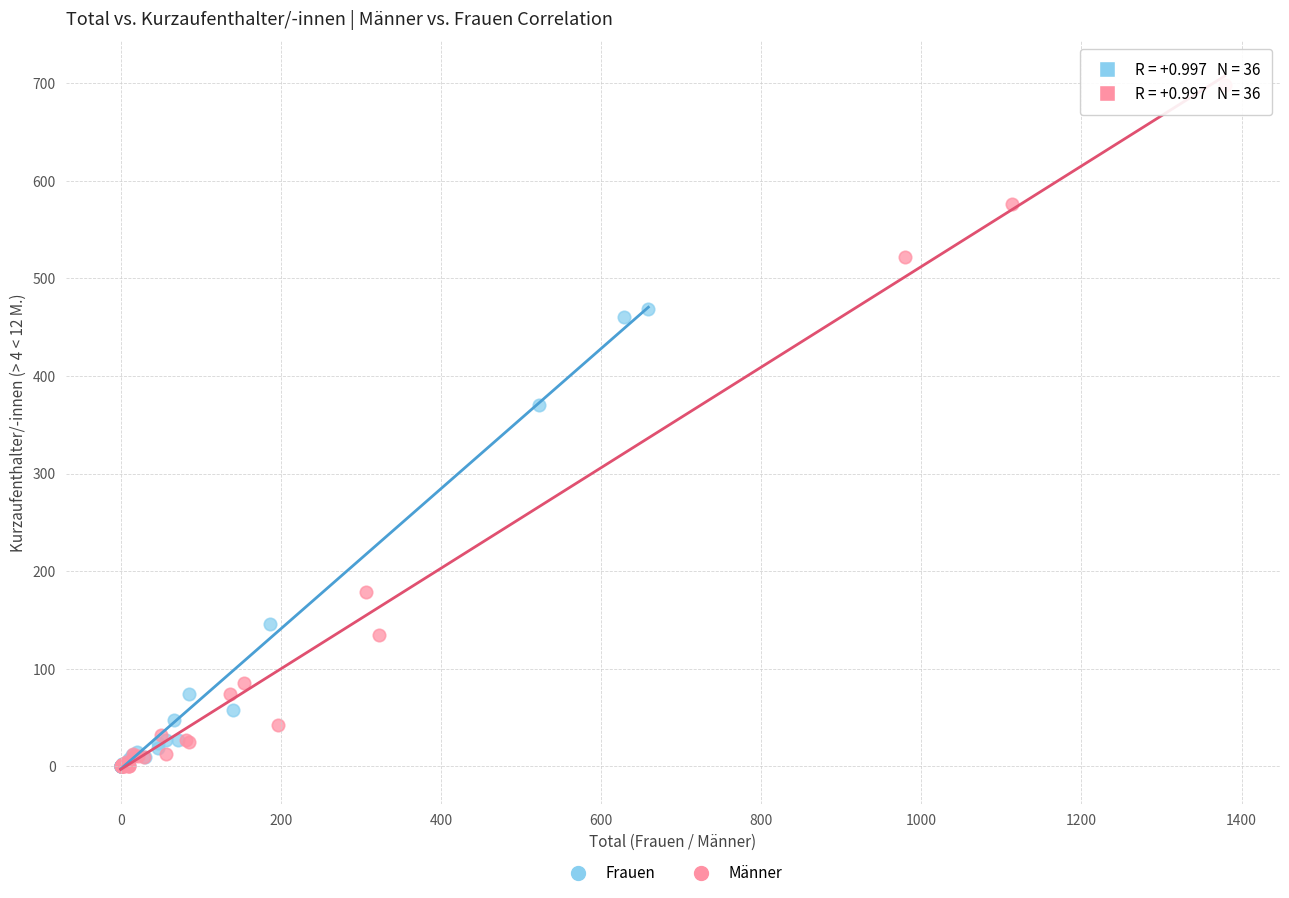

What are all the series names shown in the legend?

Frauen, Männer